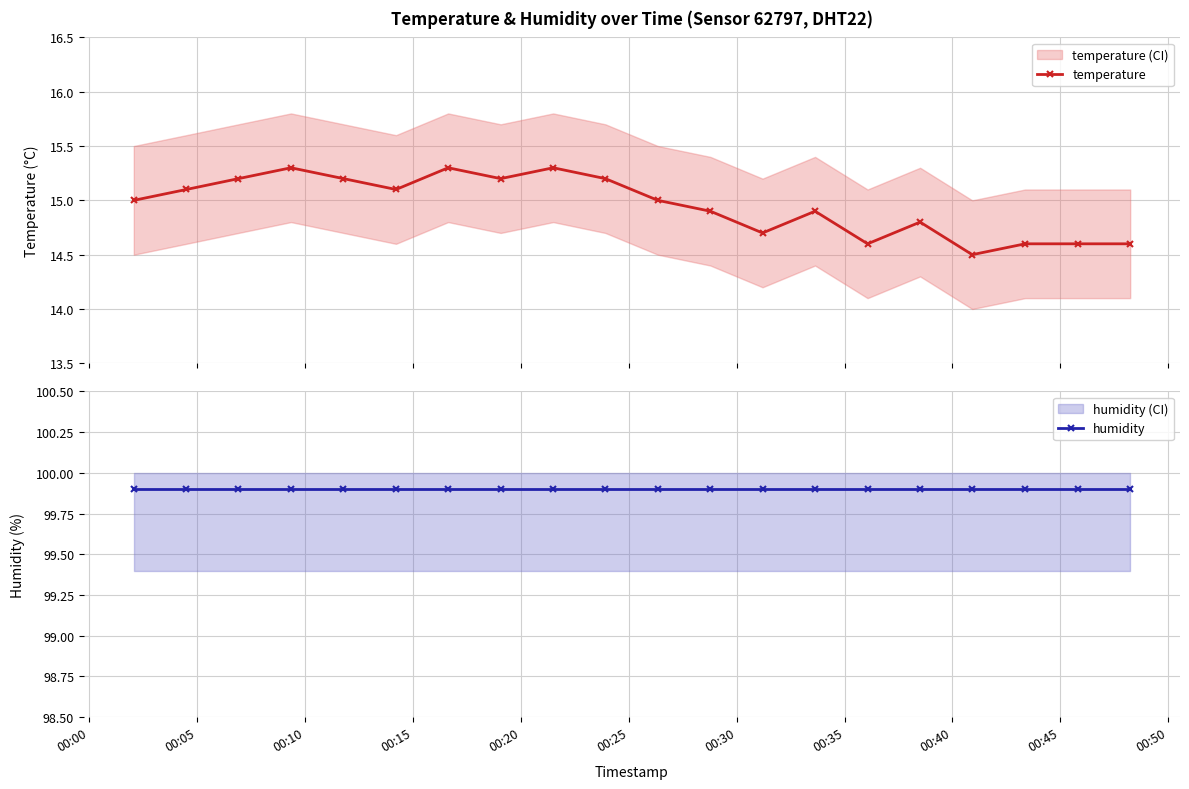

What is the lowest value of the temperature series?

14.5